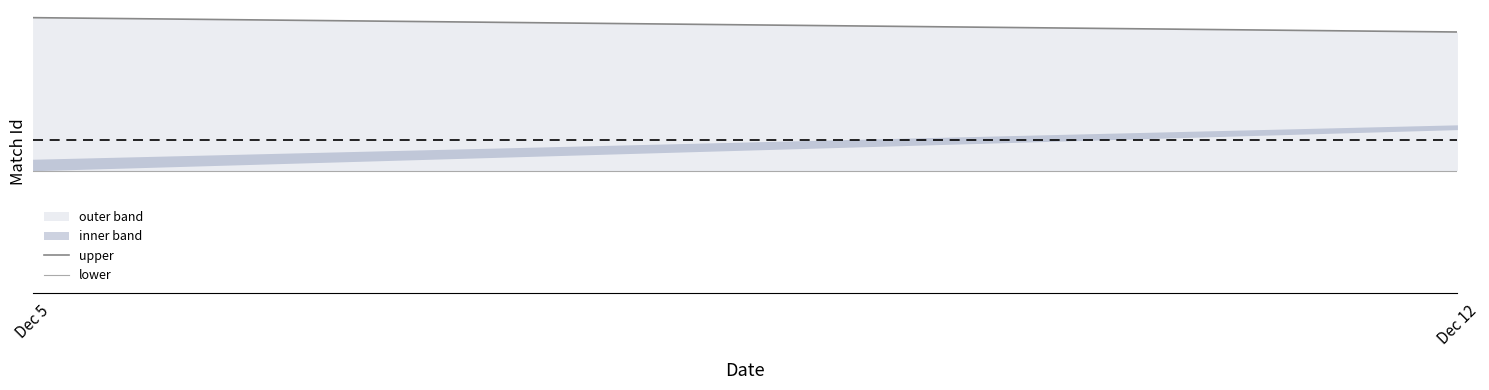

At which label is upper closest to 5680?

Dec 12